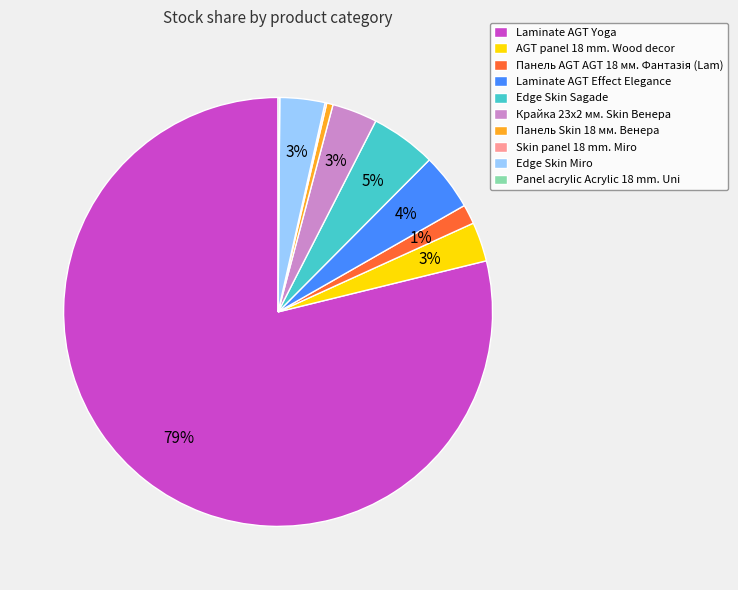

True or false: AGT panel 18 mm. Wood decor accounts for 15% of the total.

False